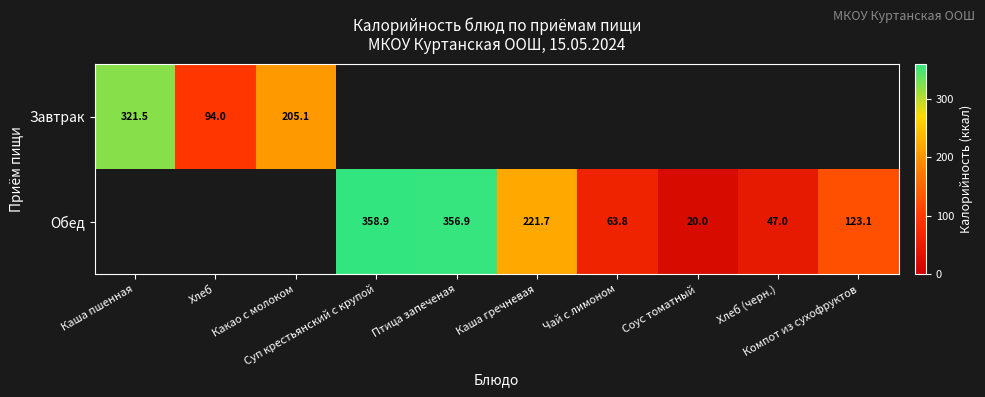

Count the number of data series in this chart.

2